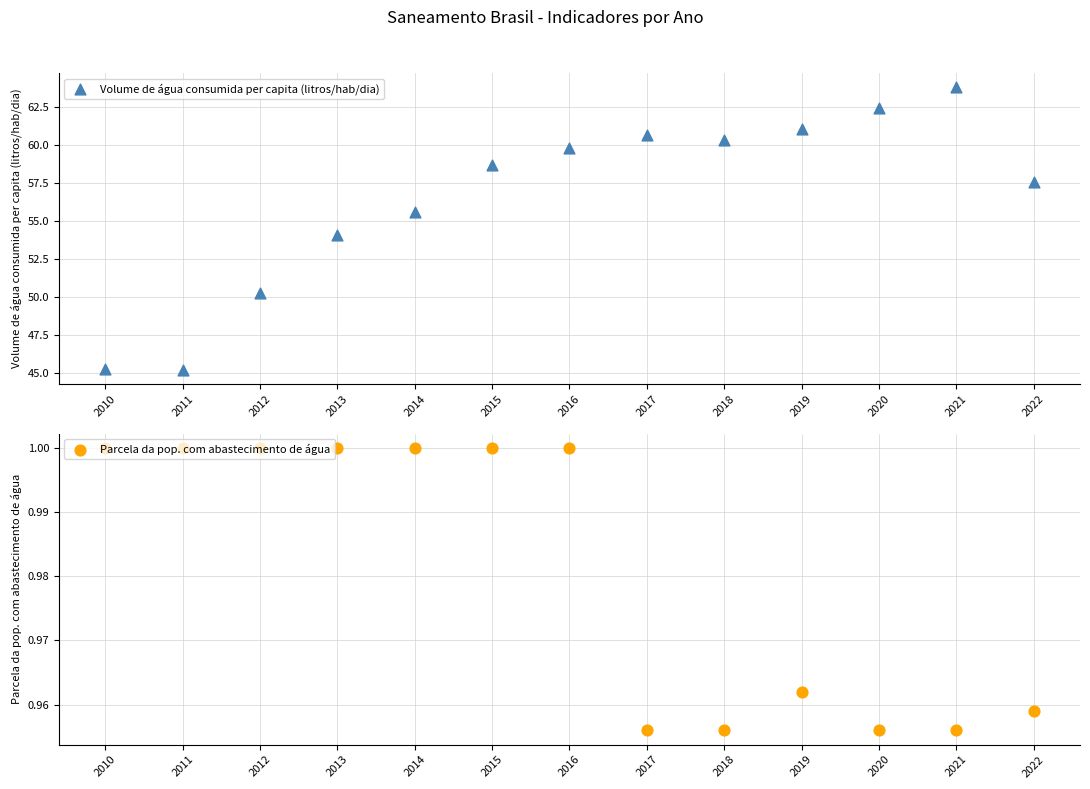

What are all the series names shown in the legend?

Volume de água consumida per capita (litros/hab/dia), Parcela da pop. com abastecimento de água